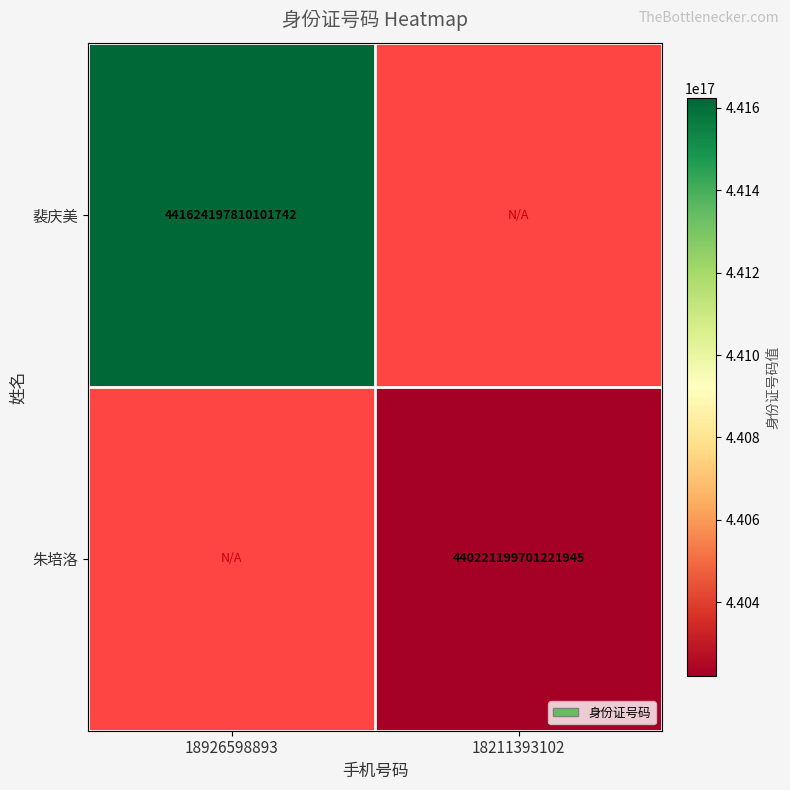

Is the value of 裴庆美 at 18926598893 greater than the value of 朱培洛 at 18211393102?

Yes